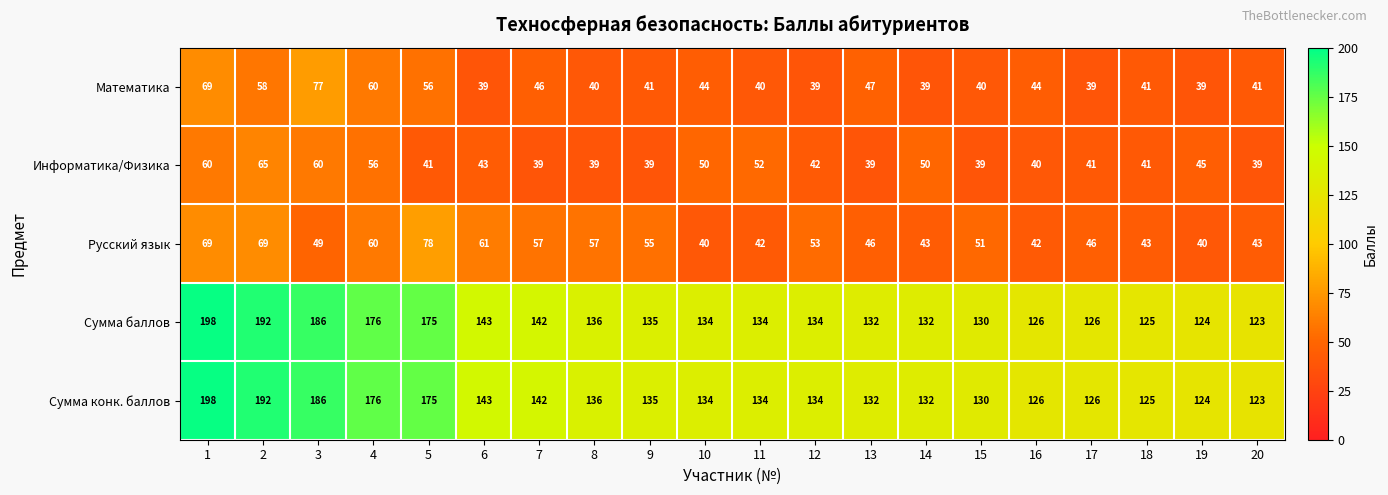

What is the smallest value displayed?

39